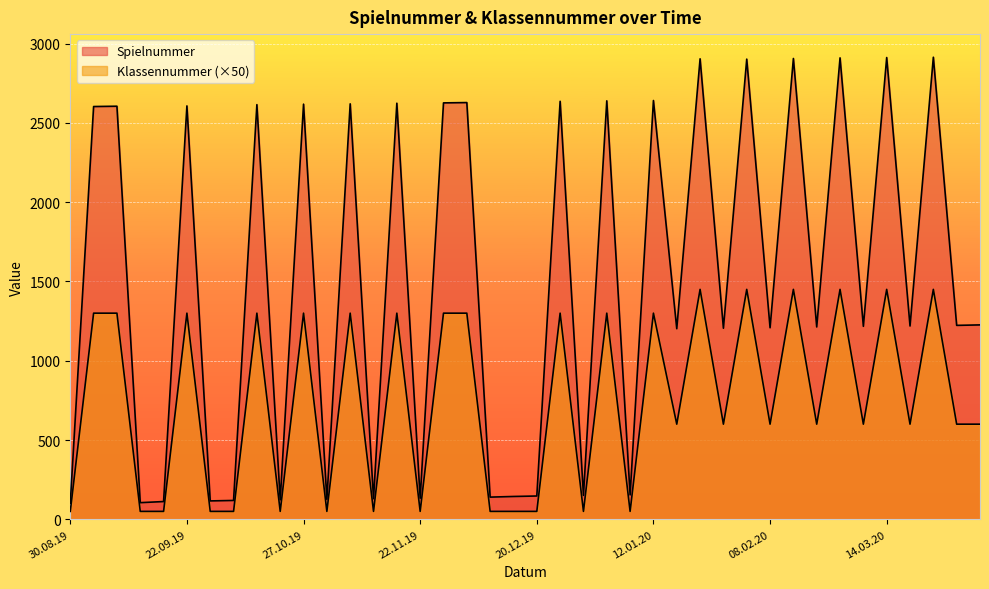

Which series has the widest spread of values?

Spielnummer